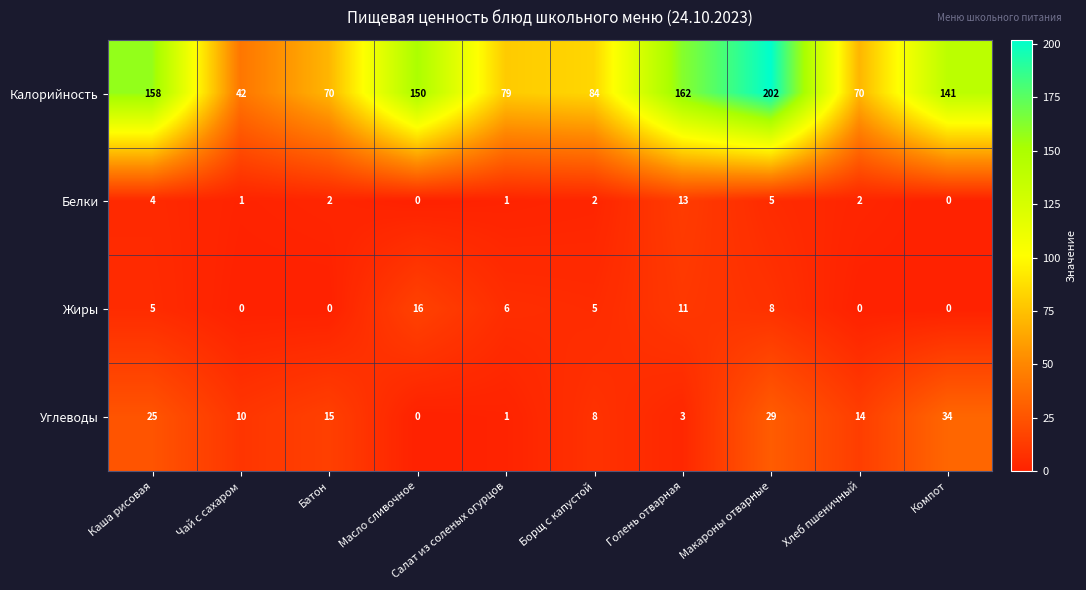

What is the greatest value displayed?

202